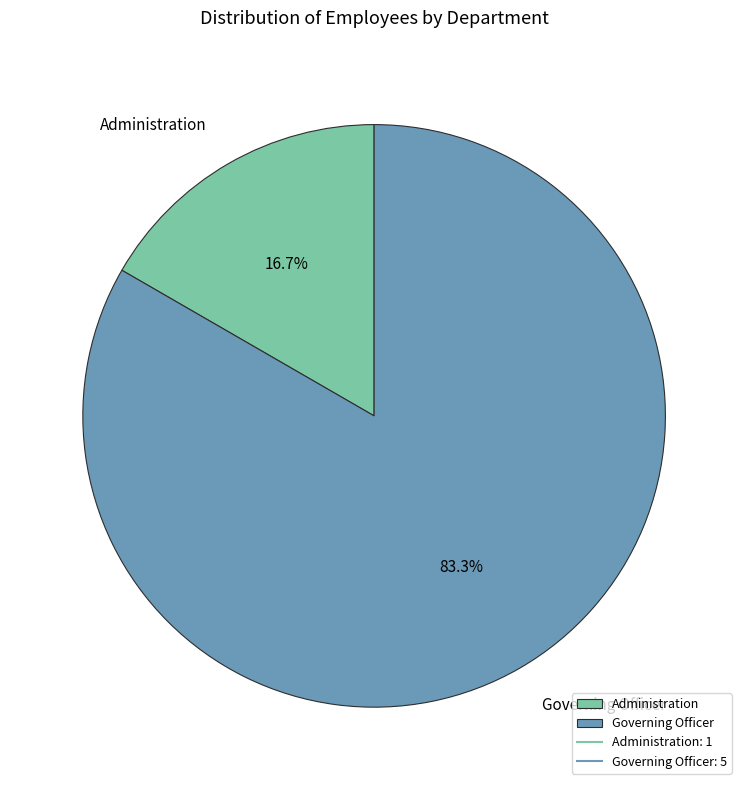

Does any single category account for the majority?

Yes